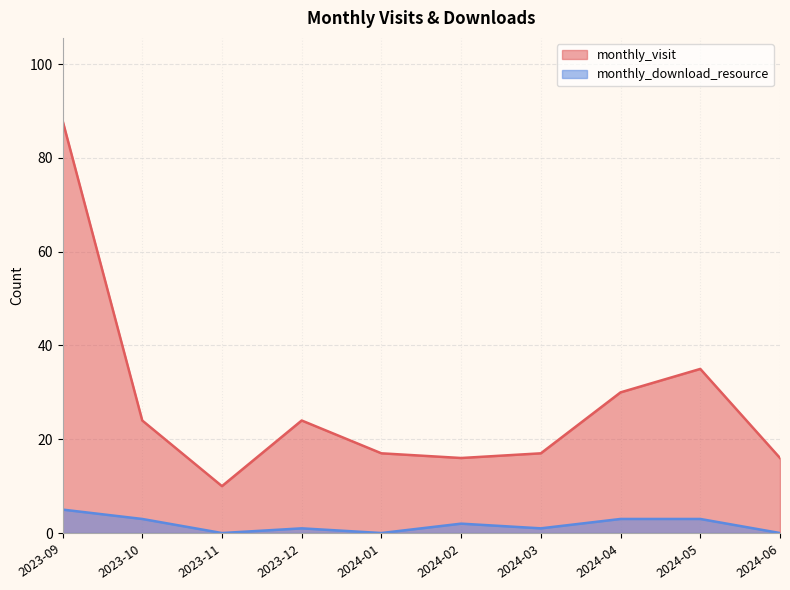

What is the sum of the monthly_download_resource values at 2023-09 and 2023-11?

5